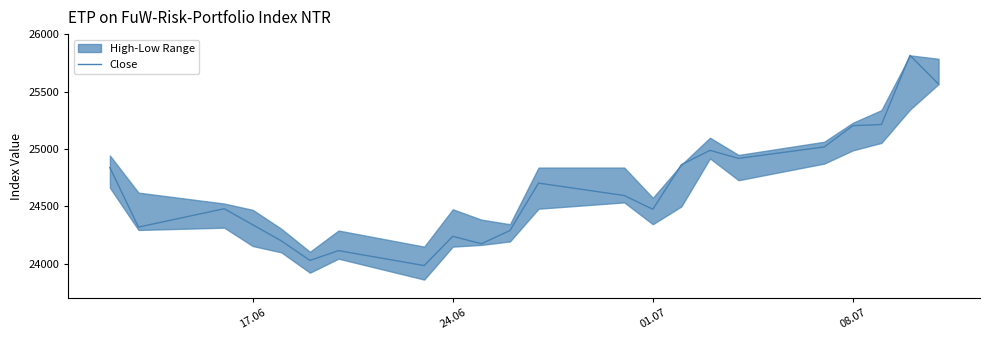

What is the maximum value for Close?

25815